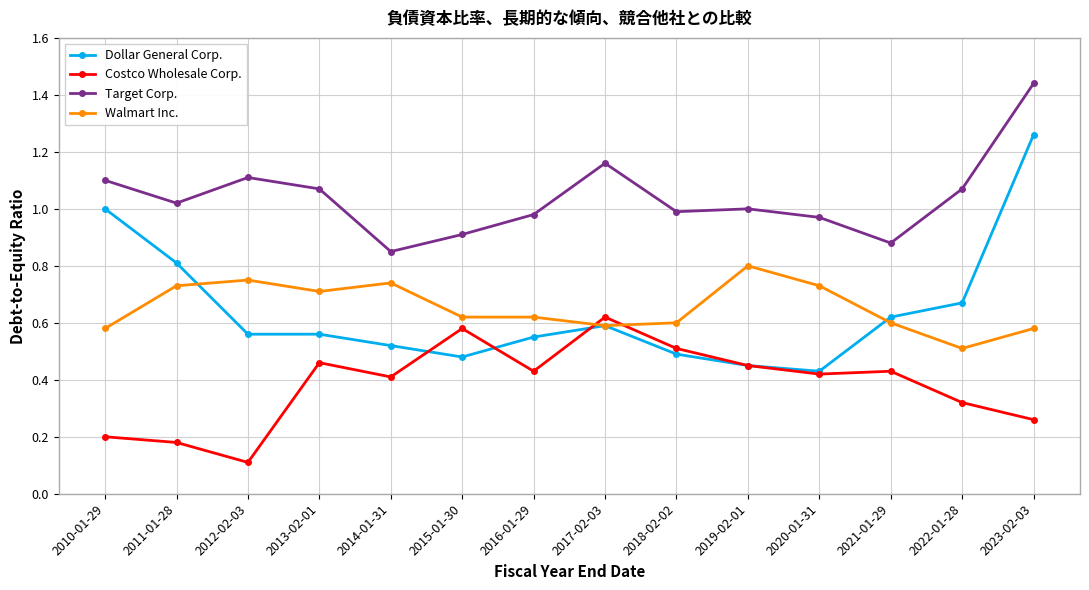

True or false: Walmart Inc. has more than 1 interior local peaks.

True